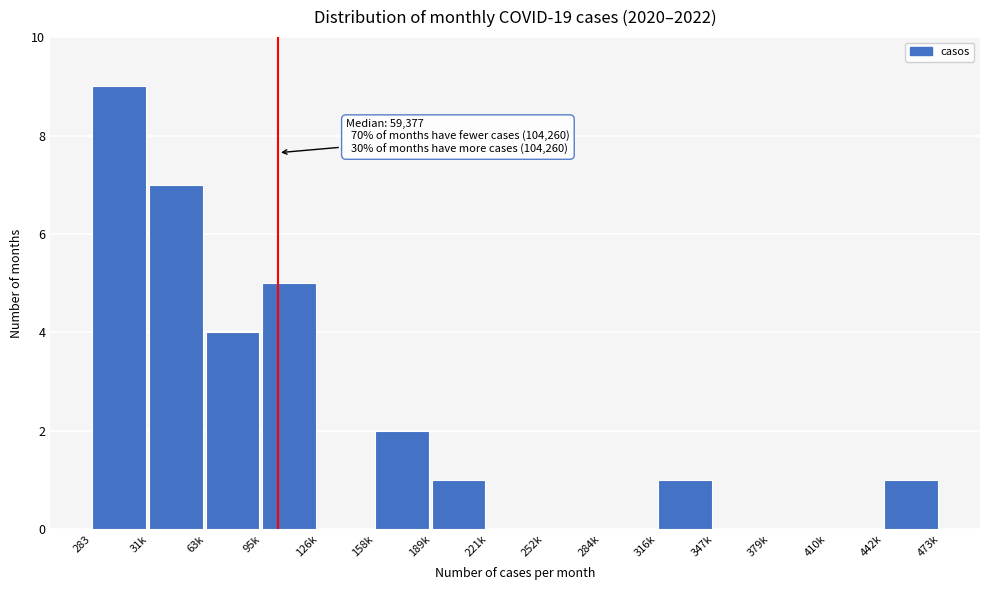

Reading right to left, list all the values displayed in this chart.

442k=1	410k=0	379k=0	347k=0	316k=1	284k=0	252k=0	221k=0	189k=1	158k=2	126k=0	95k=5	63k=4	31k=7	283=9